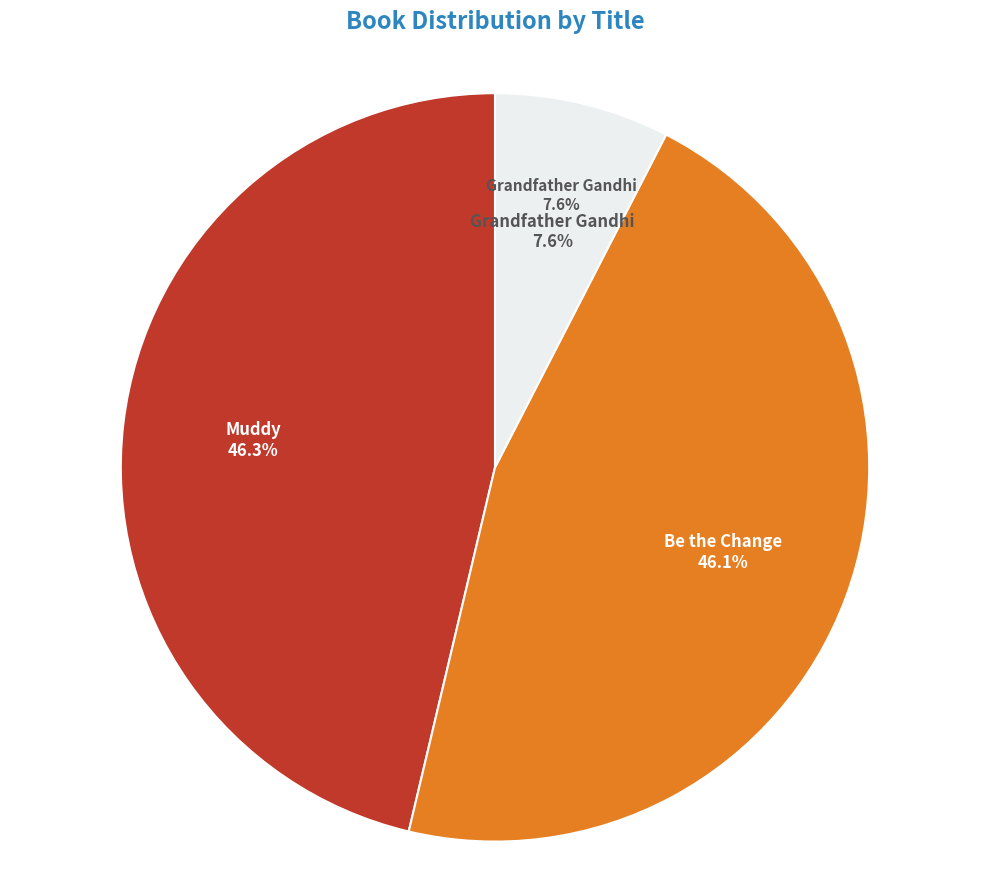

To the nearest percent, what is the combined percentage of Be the Change and Grandfather Gandhi?

54%